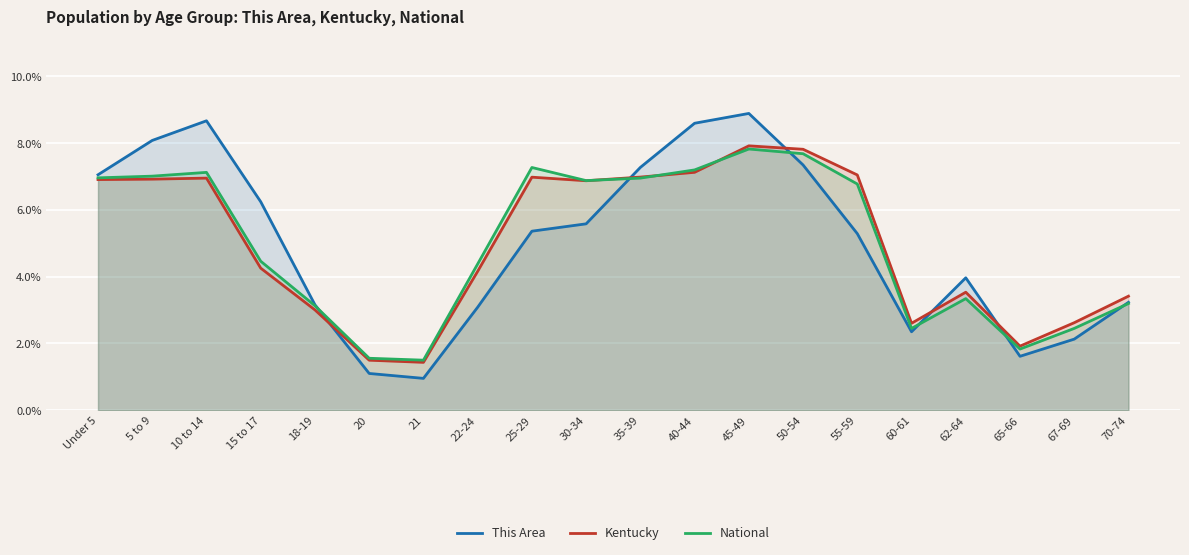

What is the value of the This Area point at the 7th from the left?

1.0